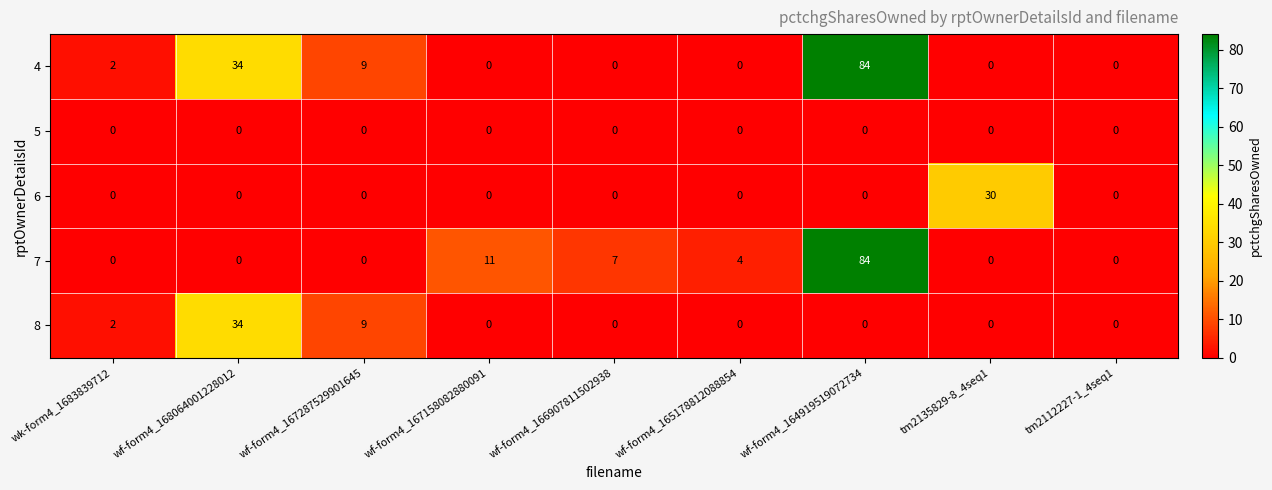

The value of 5 at wf-form4_167158082880091 is 0. True or false?

True